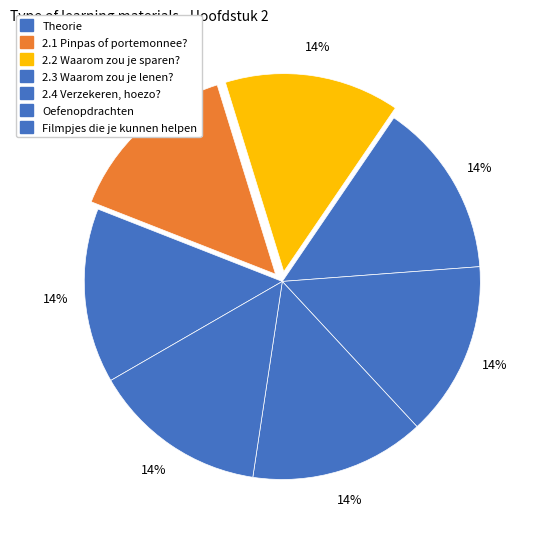

How many segments does this pie chart have?

7